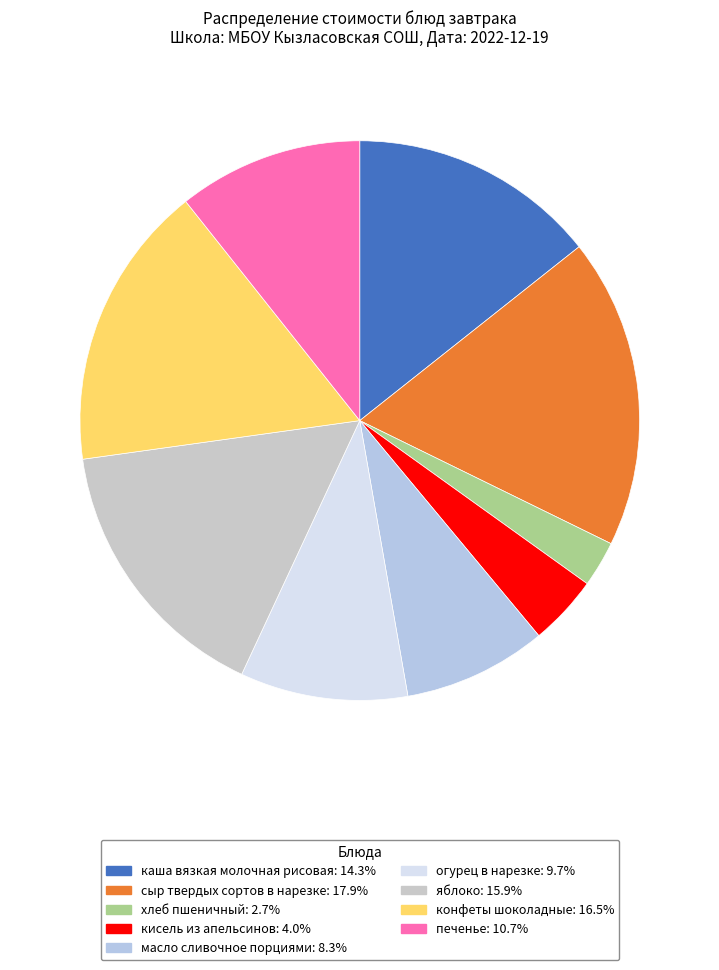

Rank the categories by value from highest to lowest.

сыр твердых сортов в нарезке, конфеты шоколадные, яблоко, каша вязкая молочная рисовая, печенье, огурец в нарезке, масло сливочное порциями, кисель из апельсинов, хлеб пшеничный